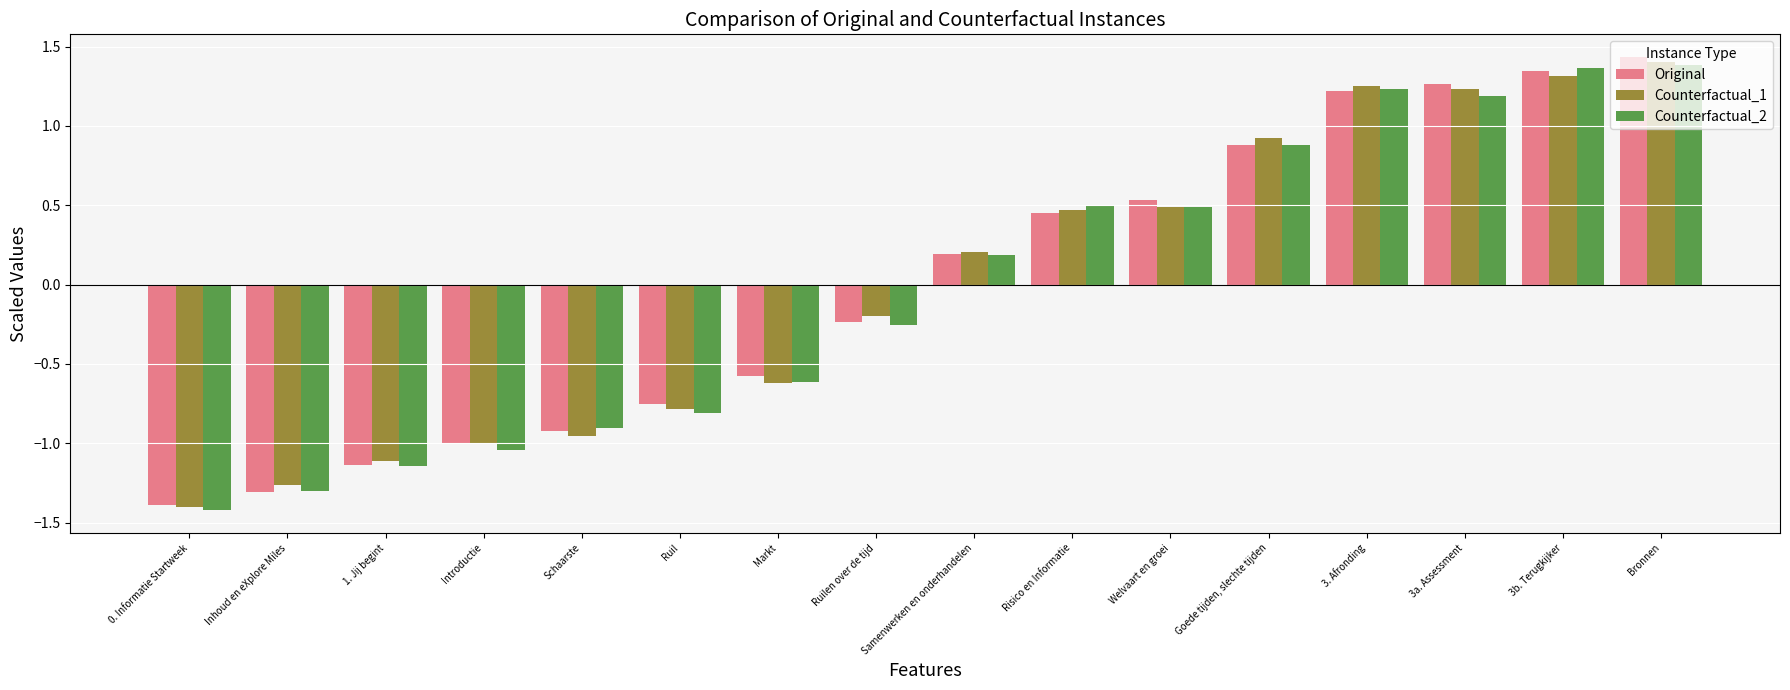

True or false: Original has a value of 0.6 at 3a. Assessment.

False